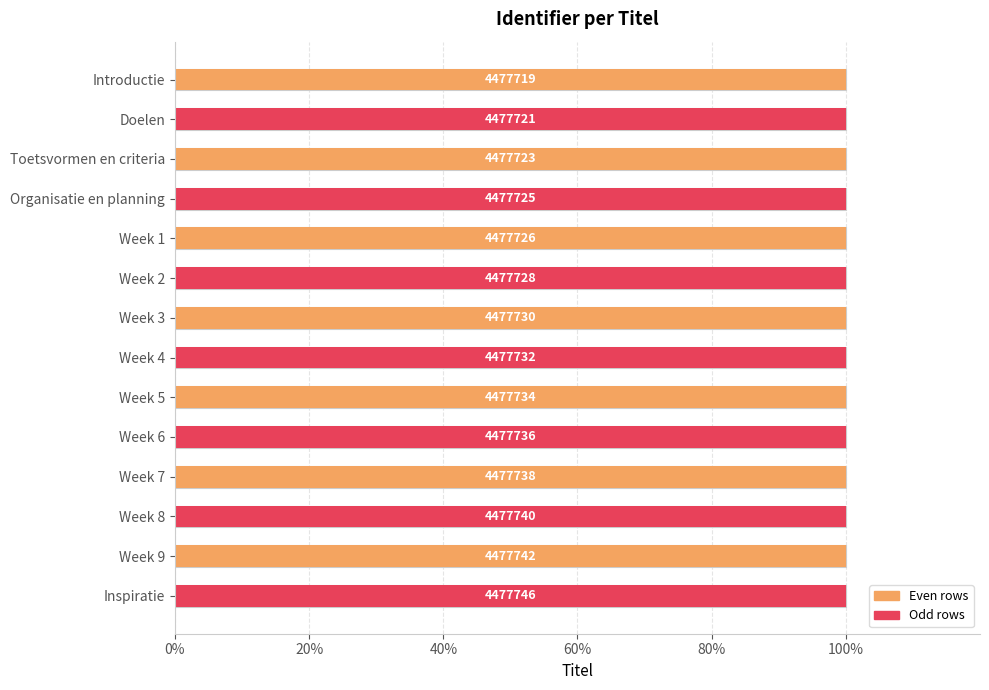

What is the sum of the values at Week 7 and Week 9?

200.0